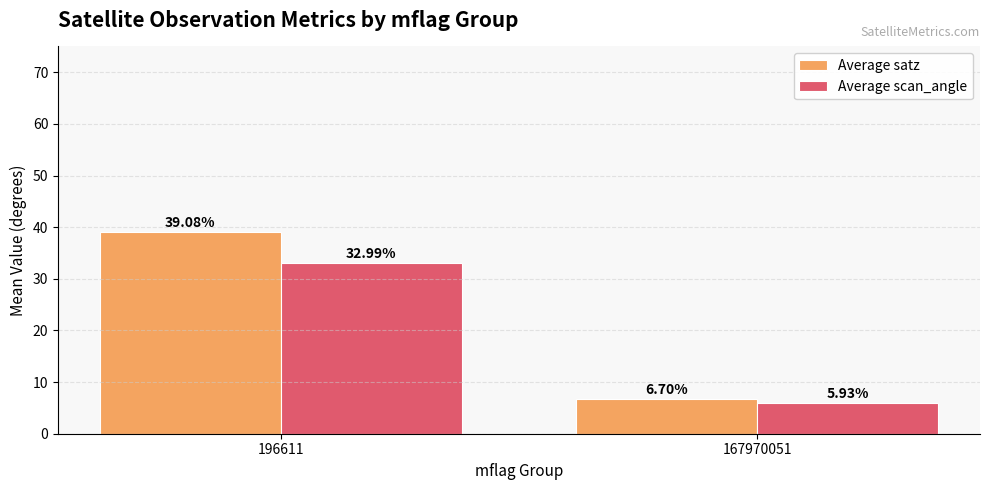

Which series changed the most between 196611 and 167970051?

Average satz